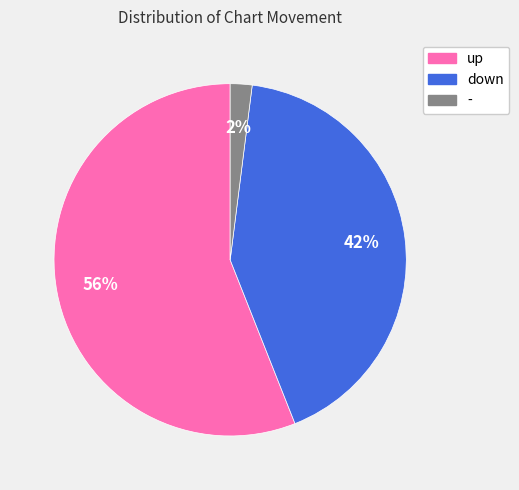

To the nearest percent, what percentage of the pie is down?

42%